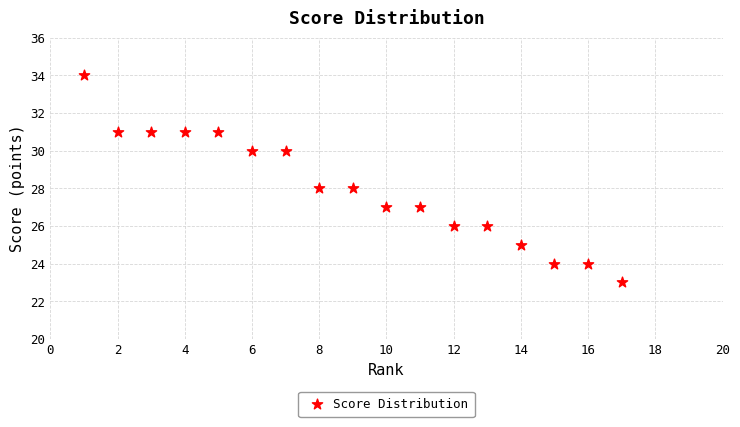

What is the range of Y values (max minus min)?

11